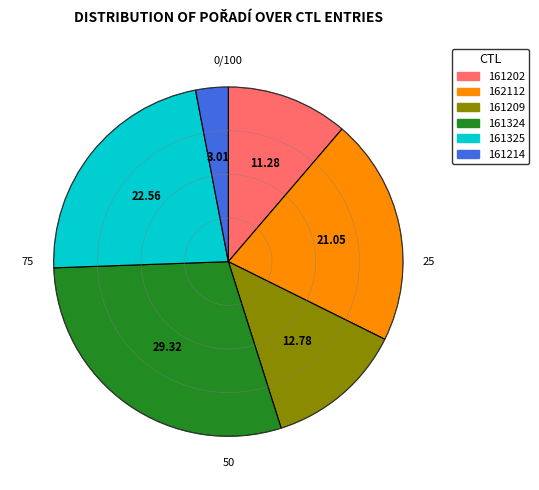

Which category has the smallest portion of the pie?

161214